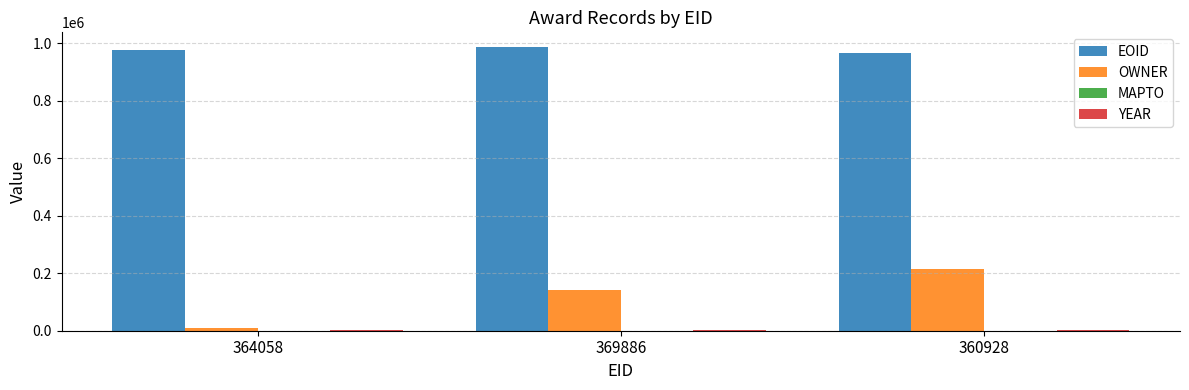

Are the bars horizontal?

No